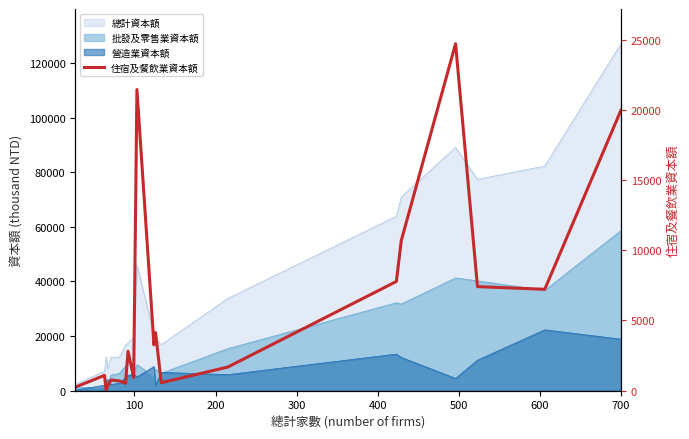

Reading right to left, transcribe all the data shown in this chart.

19990	7224	7414	24731	10688	7782	1679	562	4138	3265	21464	922	2802	524	693	758	350	21	1086	250